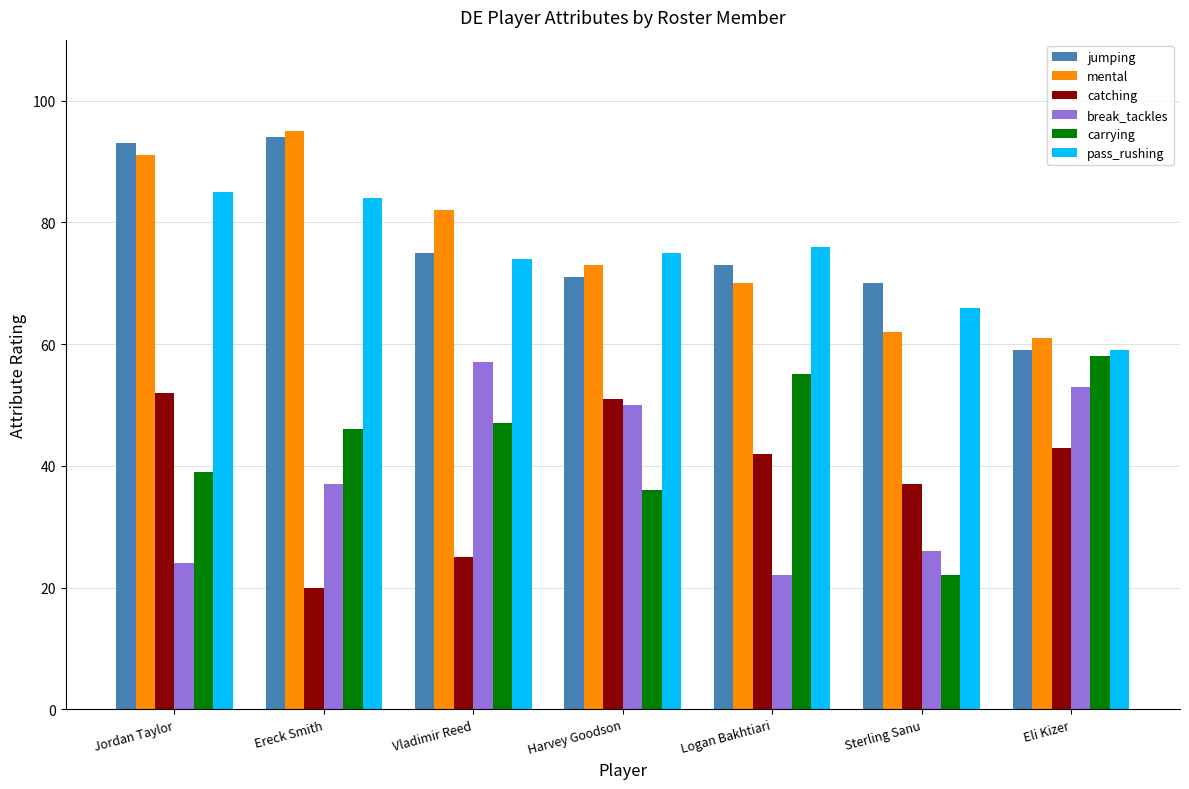

How many groups of bars are there?

7